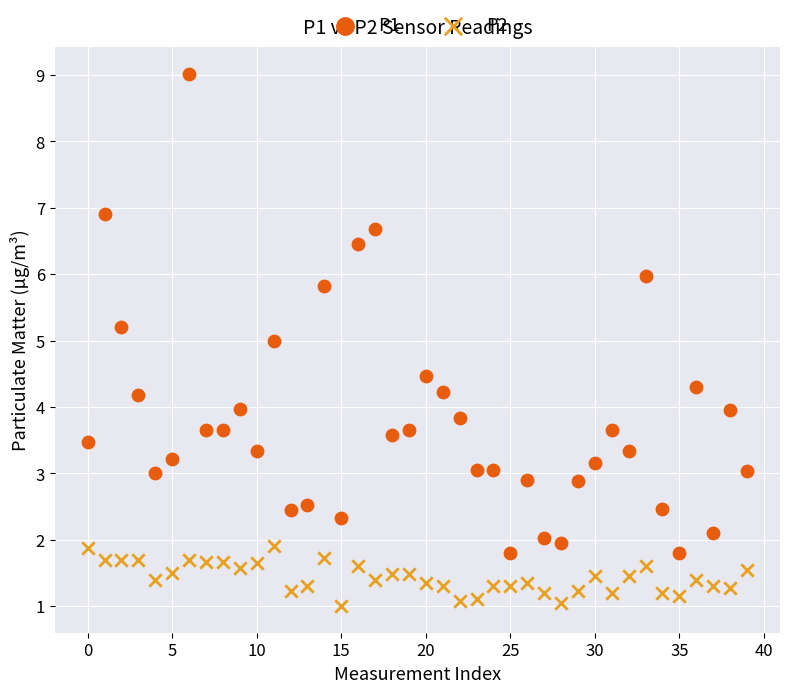

Which series reaches the minimum Y coordinate?

P2